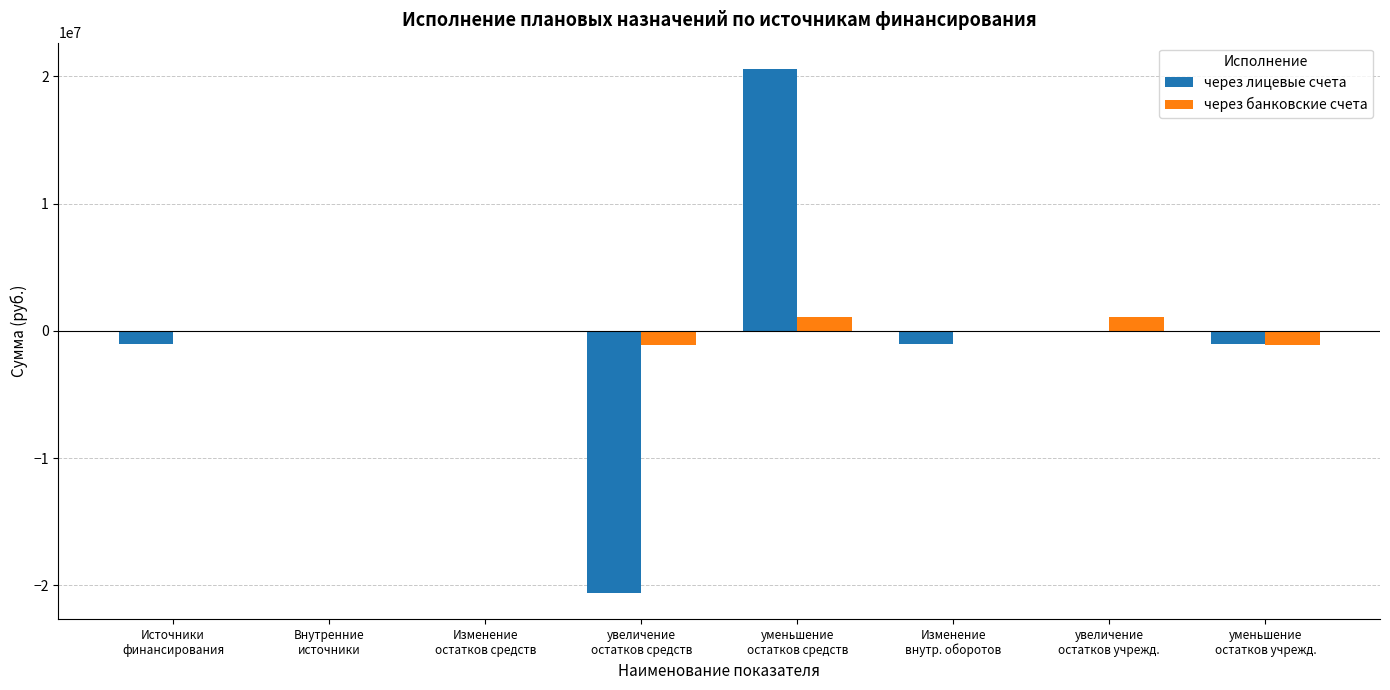

What is the maximum value for через лицевые счета?

20586267.9